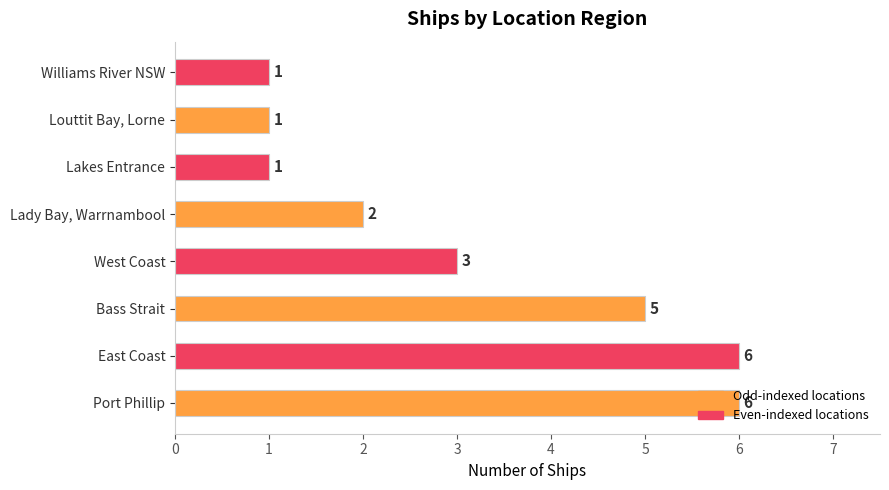

What is the maximum value shown in the chart?

6